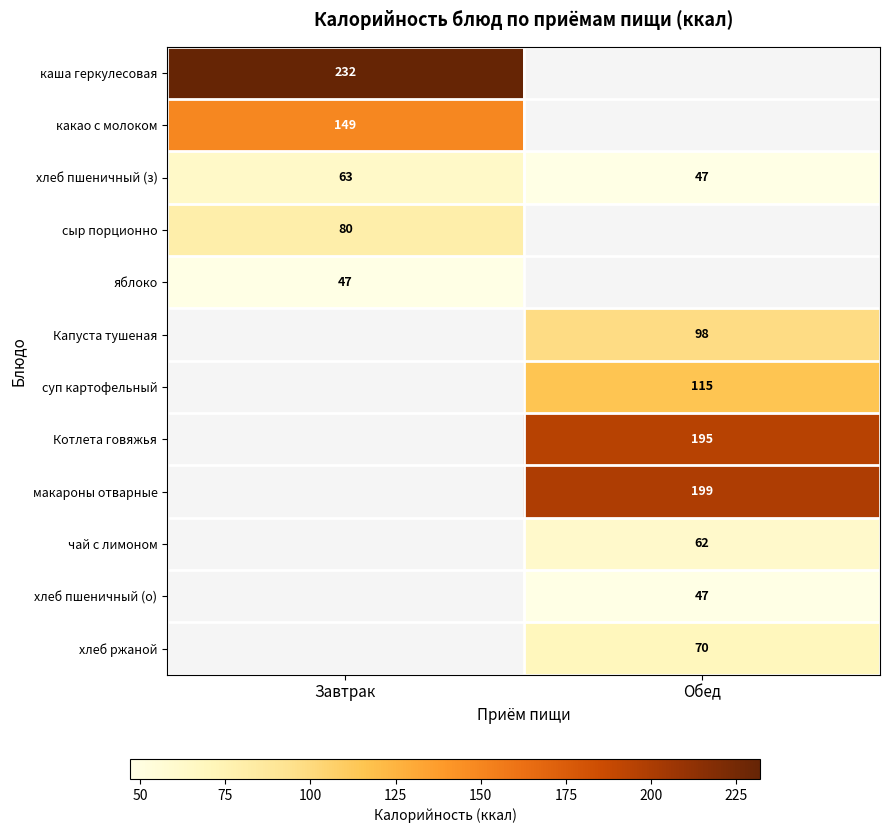

Which has a higher value, Завтрак or Обед?

Обед